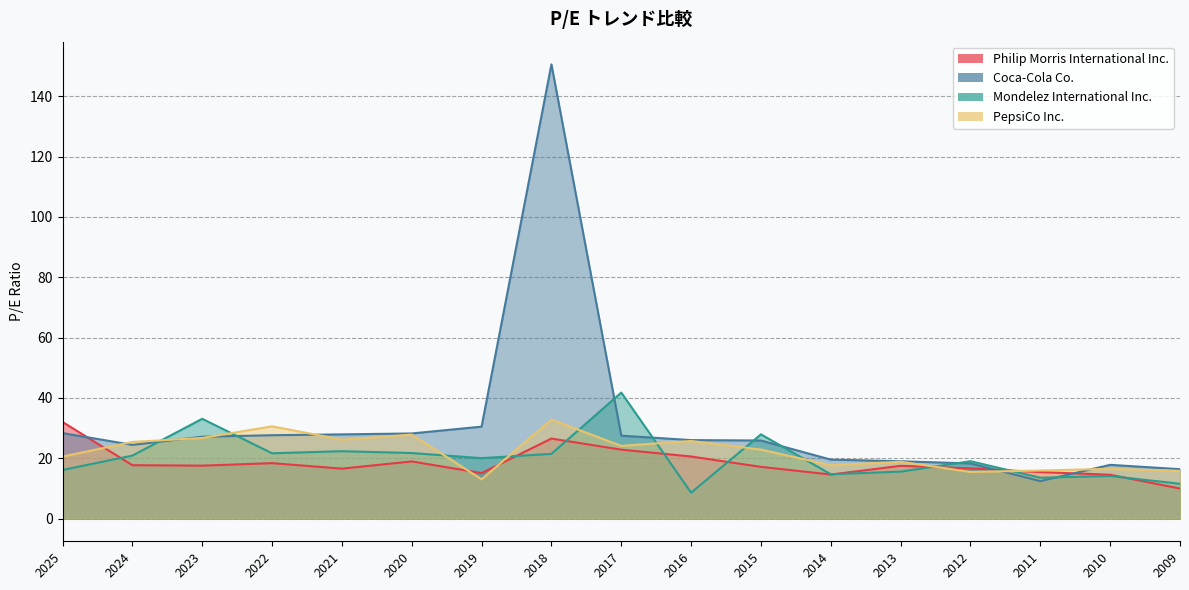

The Mondelez International Inc. series shows 34.9 at 2024. True or false?

False